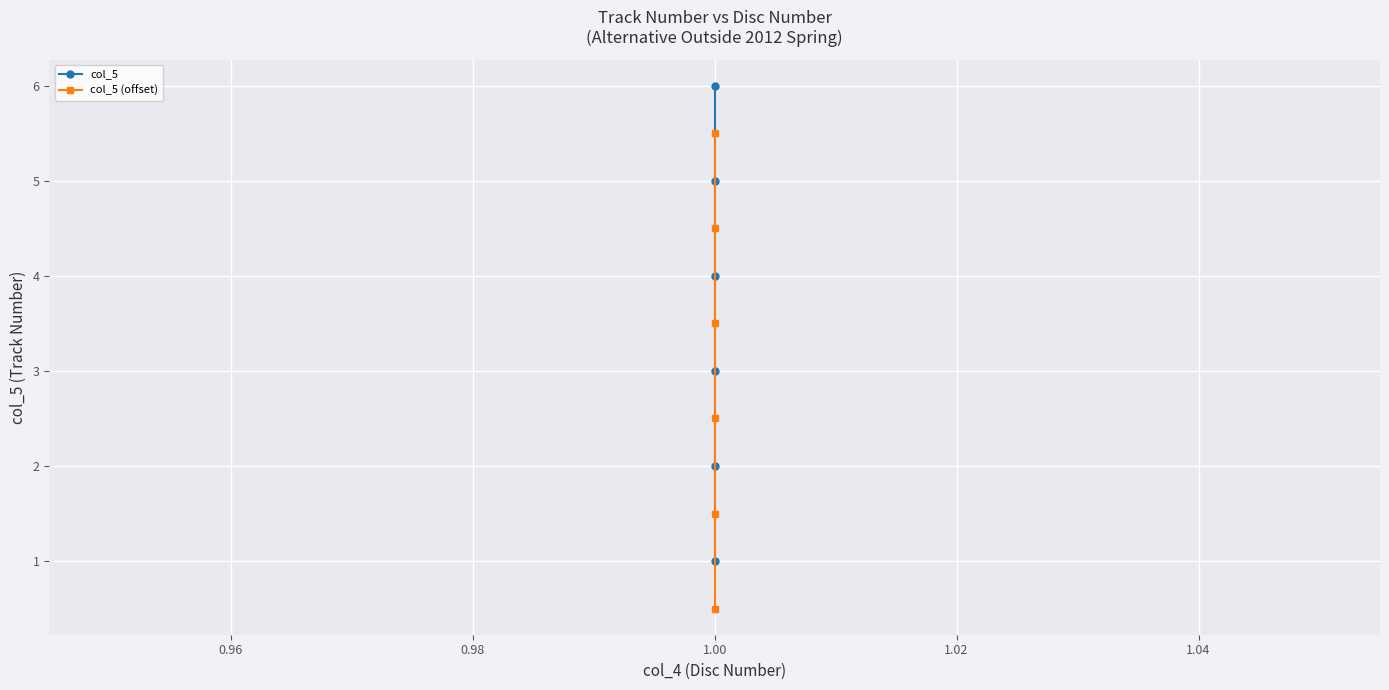

List the series in order of their overall mean, lowest first.

col_5 (offset), col_5